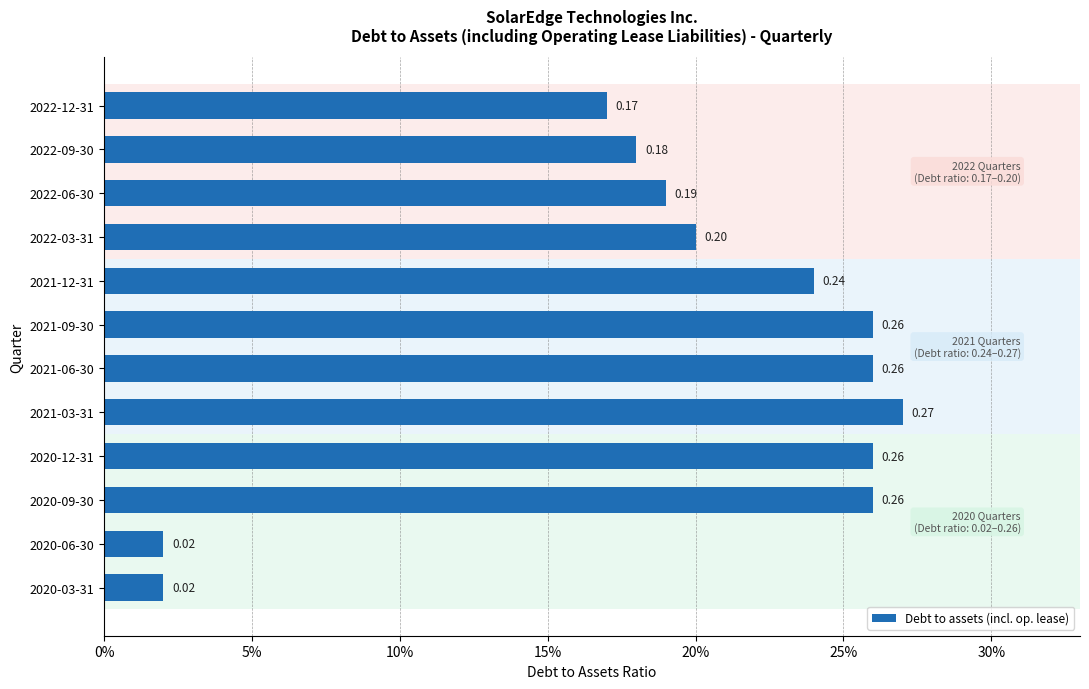

Are the bars horizontal?

Yes